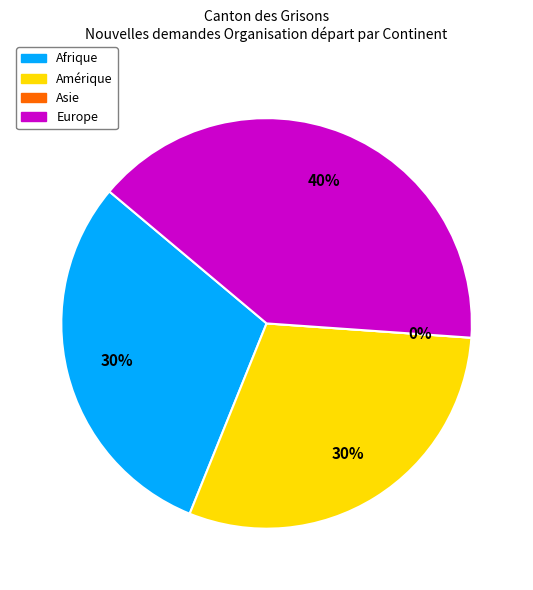

Is there any slice that represents more than half of the pie?

No